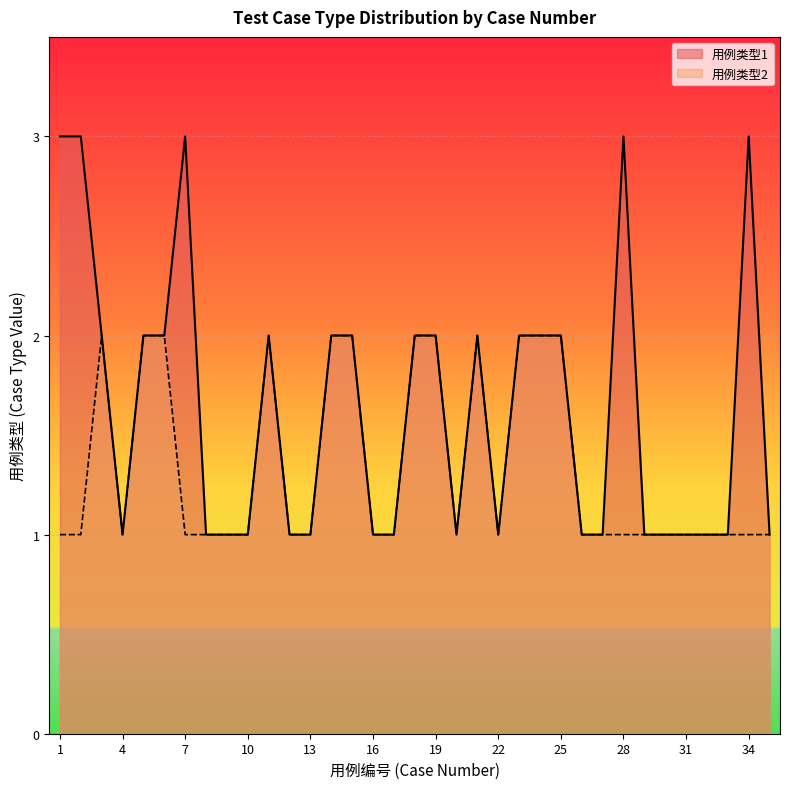

The value of 用例类型2 at 31 is 1. True or false?

True